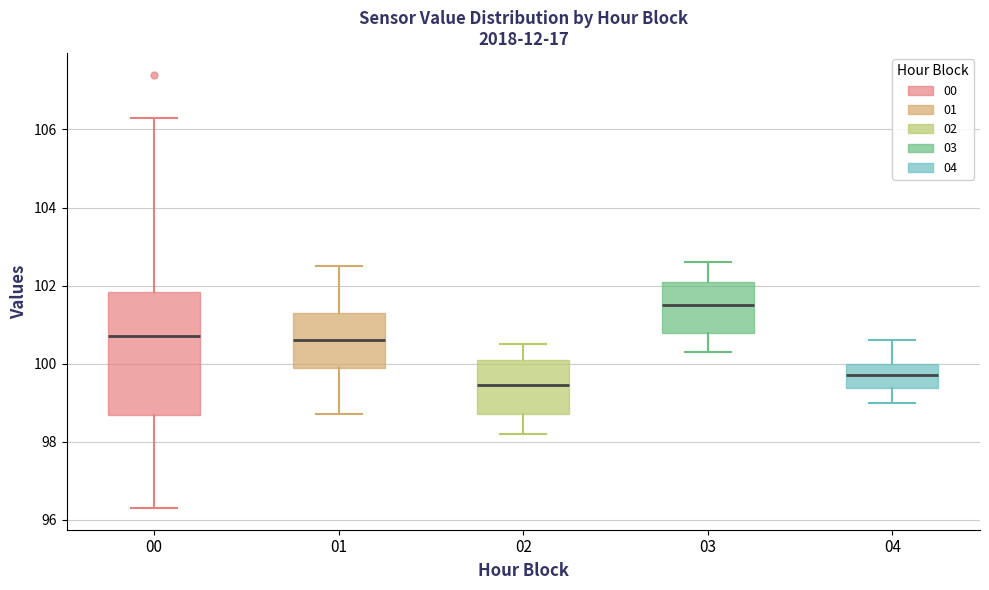

Reading left to right, transcribe this box plot: for each box, give where its median line is, the range the box spans, and where its two whiskers end, as read against the y-axis. The values are not printed on the chart, so give them approximately, as read against the axis.

00: median 100.8, box 98.6 to 101.8, whiskers 96.4 to 106.4
01: median 100.6, box 100.0 to 101.4, whiskers 98.8 to 102.6
02: median 99.4, box 98.8 to 100.2, whiskers 98.2 to 100.6
03: median 101.6, box 100.8 to 102.2, whiskers 100.4 to 102.6
04: median 99.8, box 99.4 to 100.0, whiskers 99.0 to 100.6